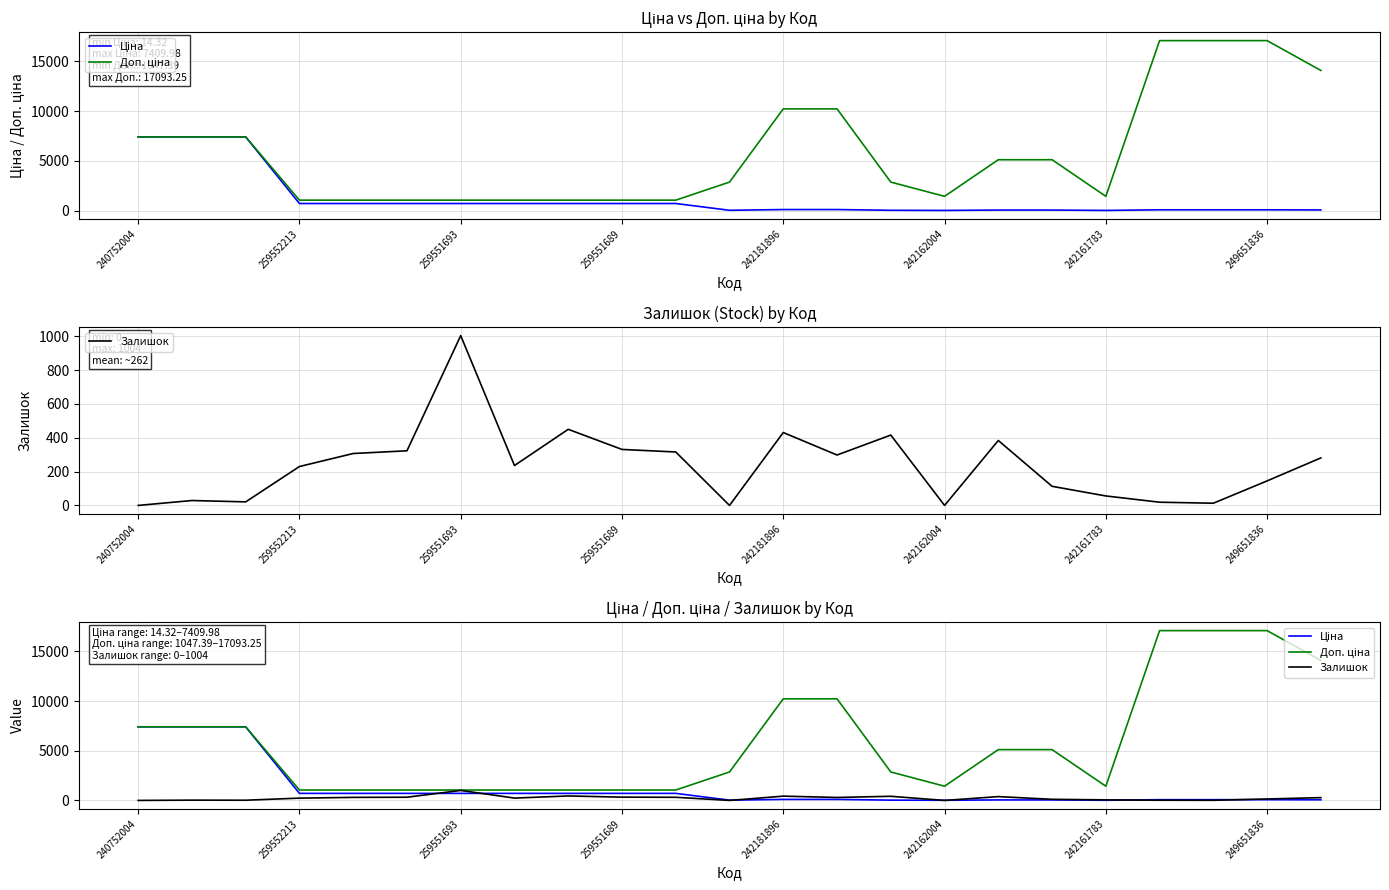

What position from the left is 8?

9